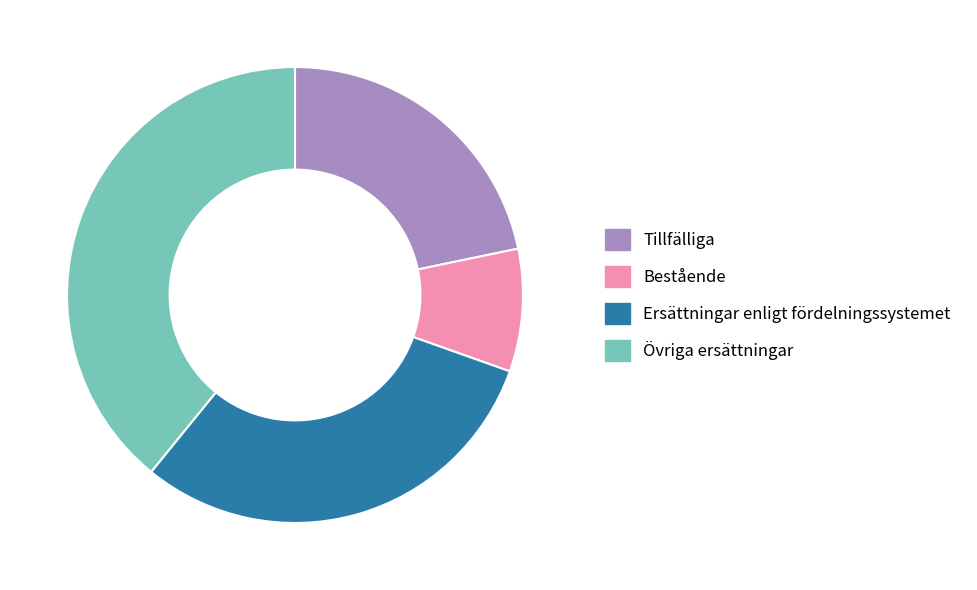

Approximately how many times larger is the value at Bestående compared to Tillfälliga?

0.4